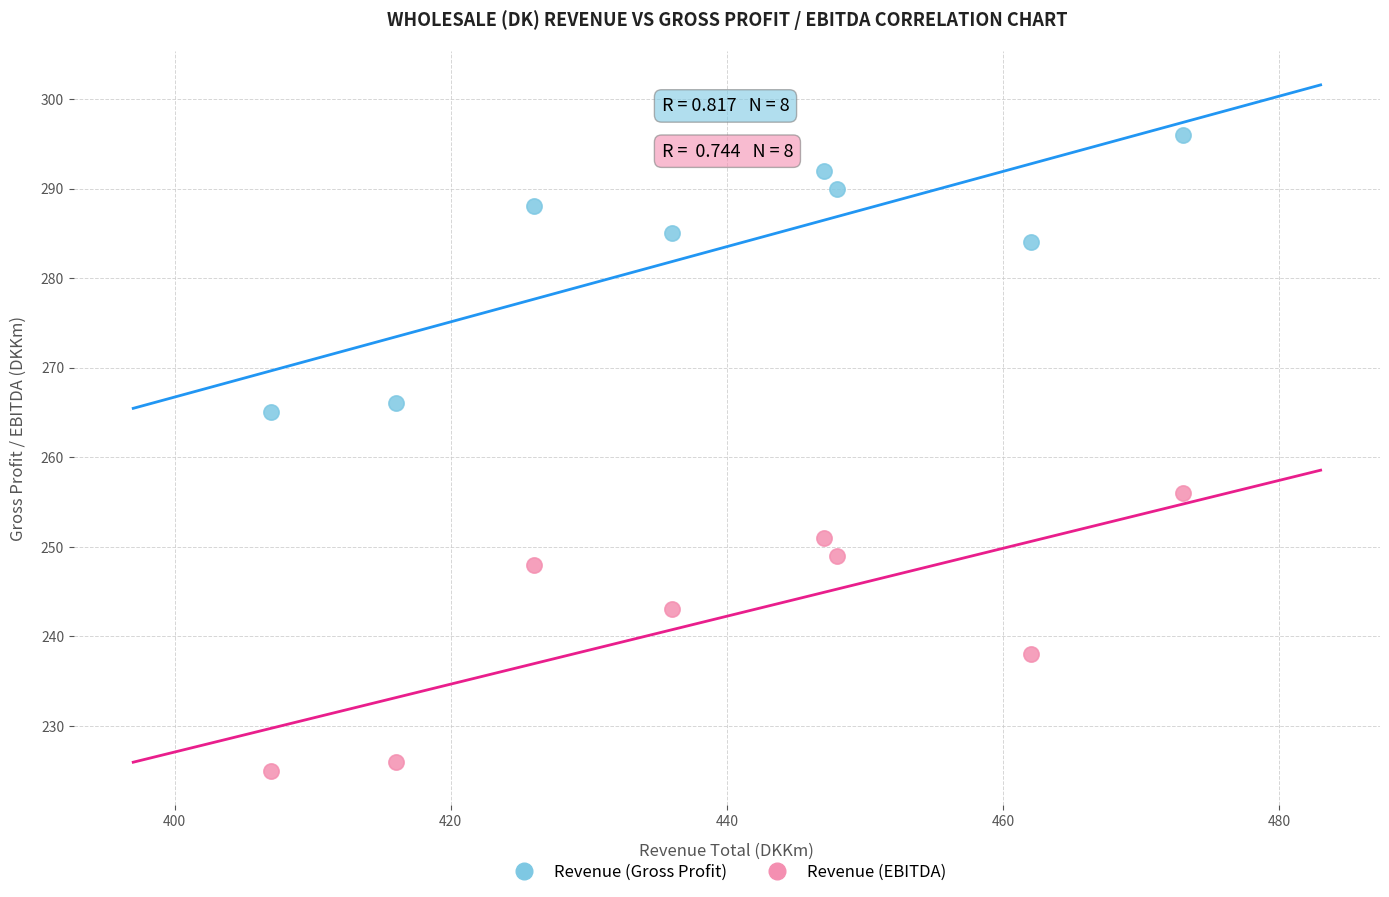

Across all series, what Y value is closest to 260?

256